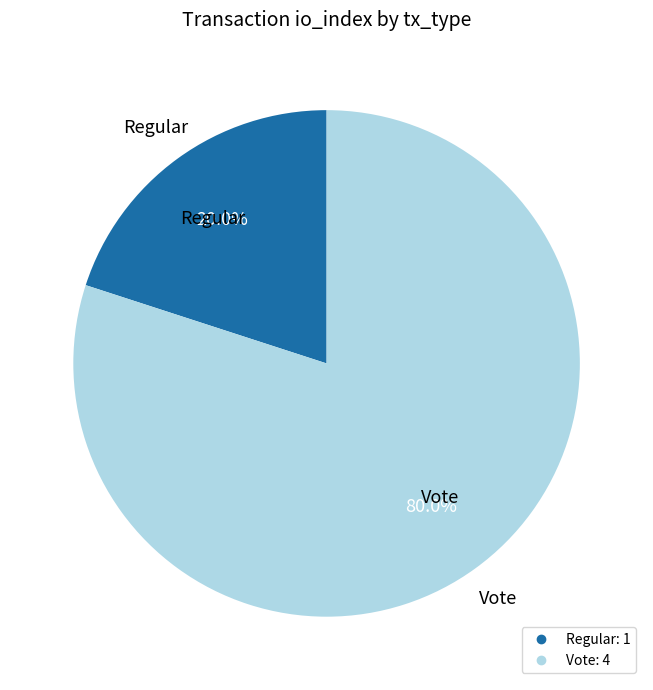

What portion of the pie excludes Regular?

80.0%